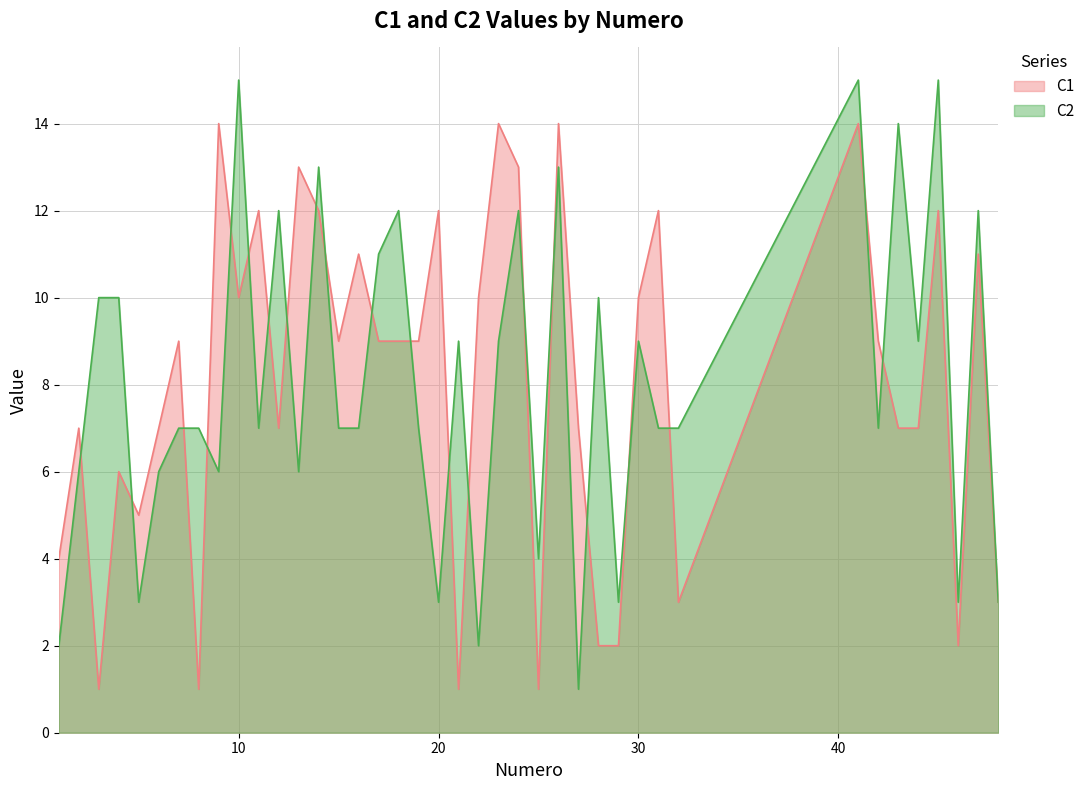

How many data points in C2 are less than 7?

13